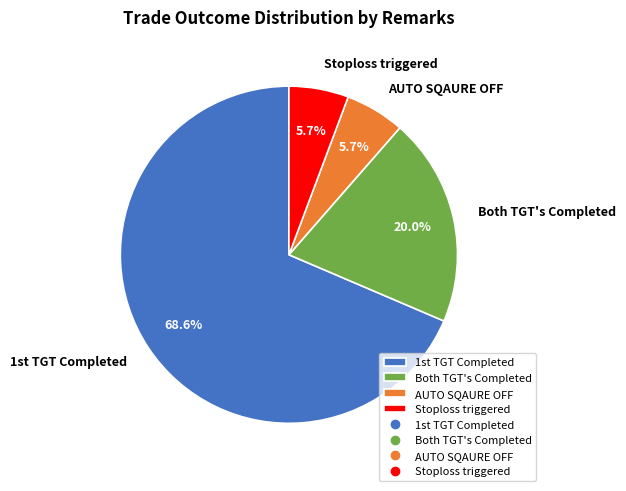

How much of the chart is everything except Both TGT's Completed?

80.0%